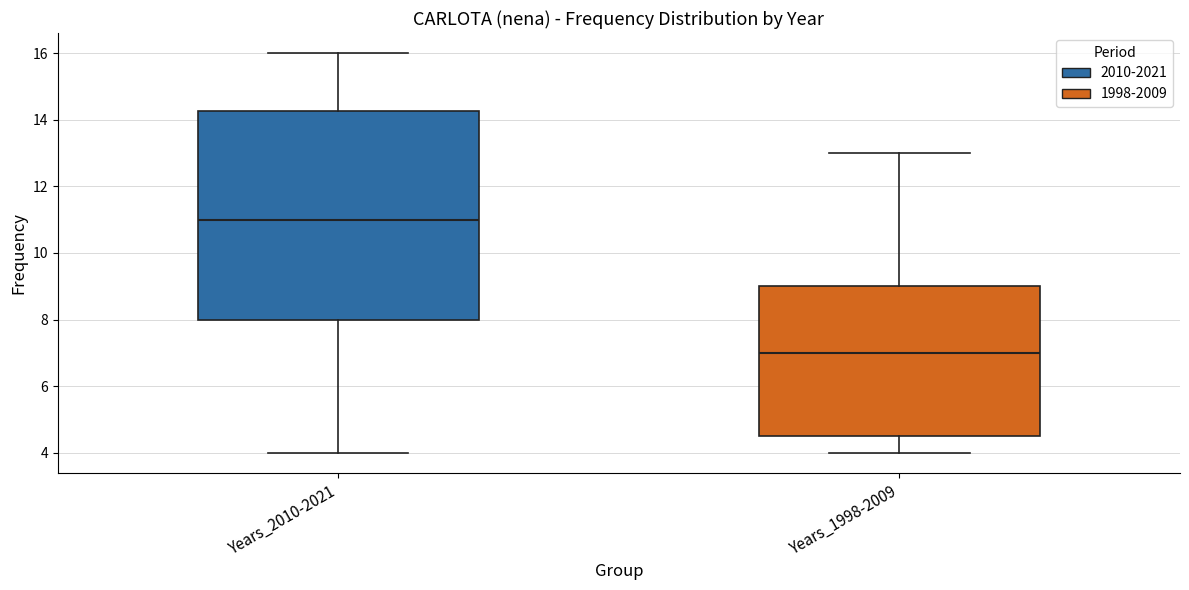

Reading left to right, transcribe this box plot: for each box, give where its median line is, the range the box spans, and where its two whiskers end, as read against the y-axis. The values are not printed on the chart, so give them approximately, as read against the axis.

Years_2010-2021: median 11.0, box 8.0 to 14.2, whiskers 4.0 to 16.0
Years_1998-2009: median 7.0, box 4.6 to 9.0, whiskers 4.0 to 13.0